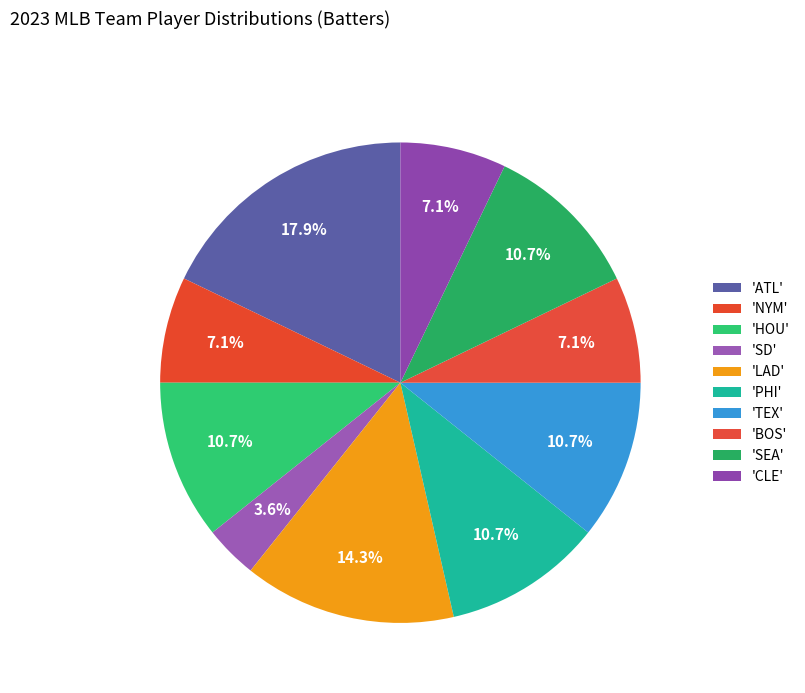

How many segments does this pie chart have?

10